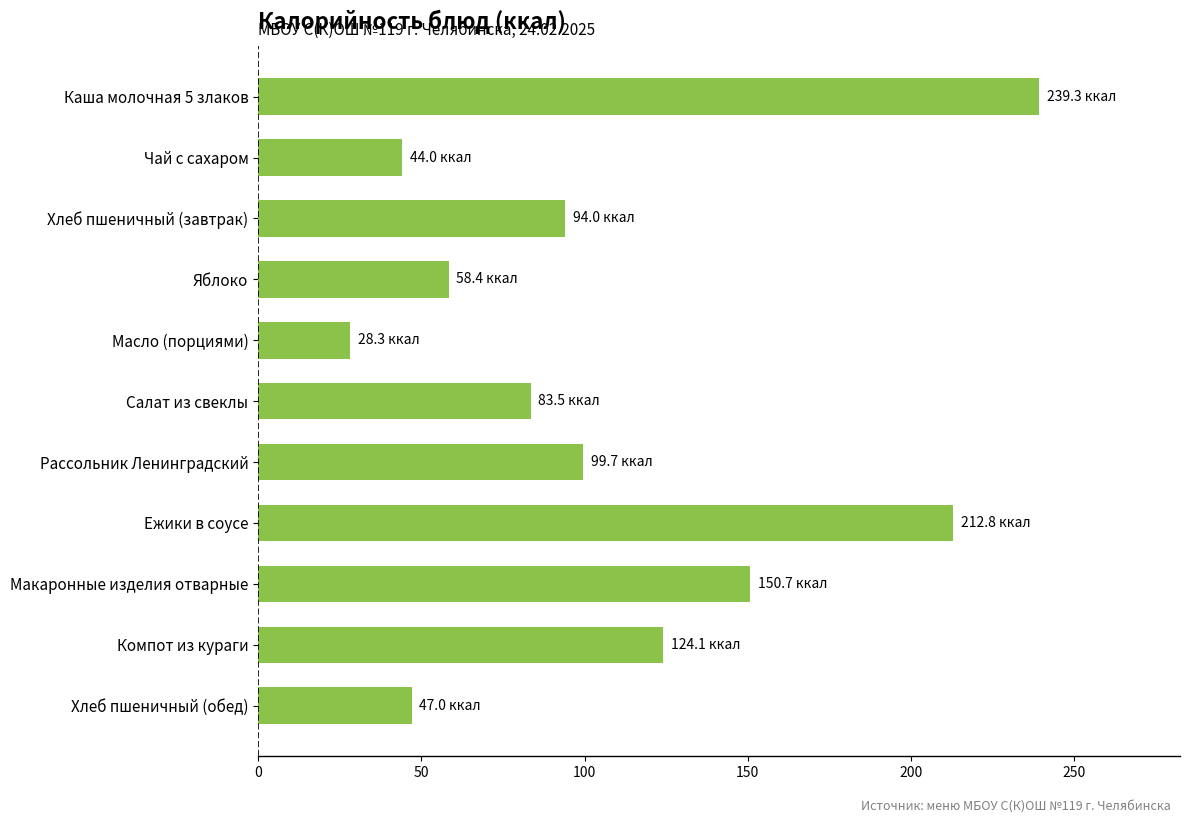

What is the minimum value shown in the chart?

28.3